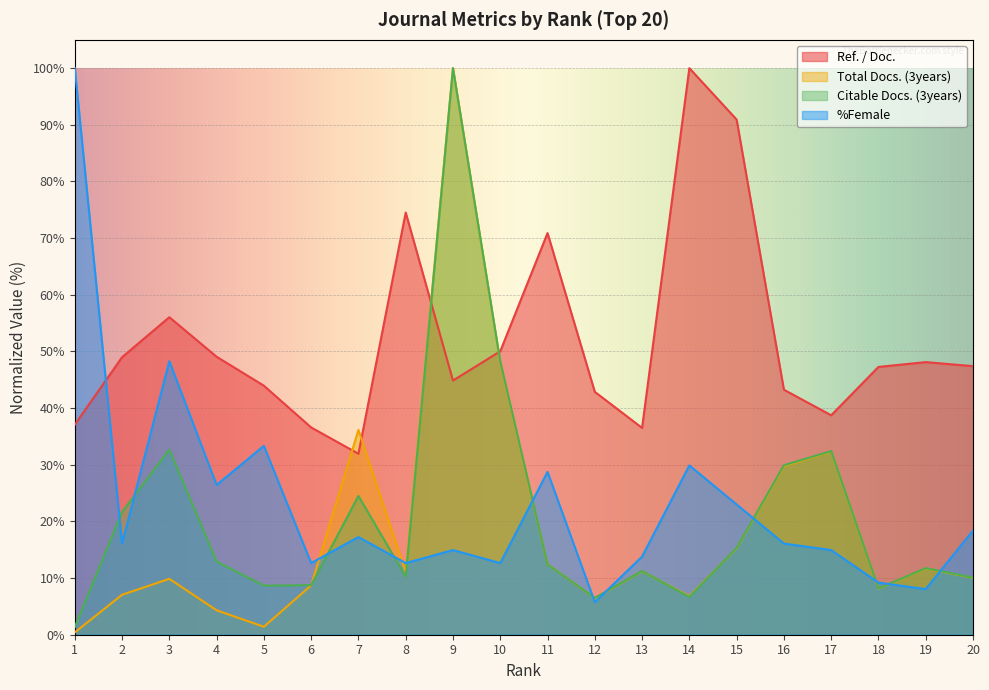

Count the number of categories in the chart.

20